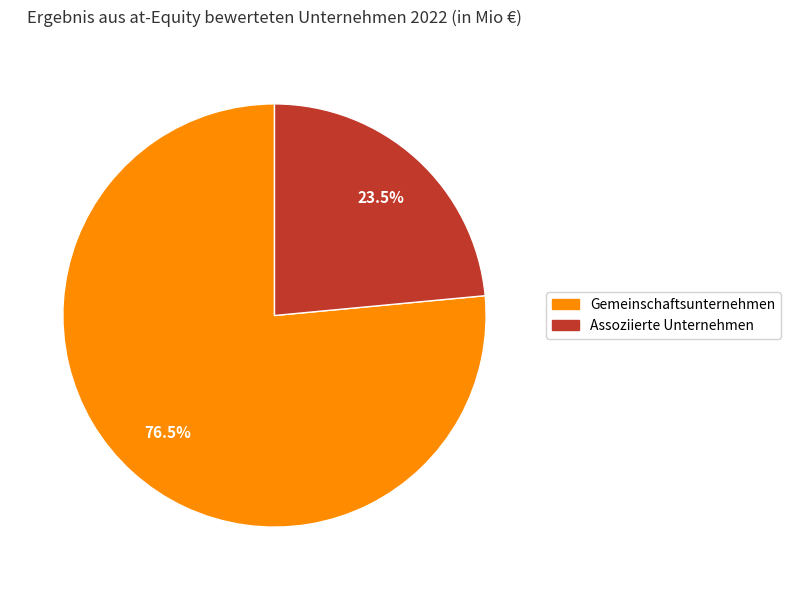

What is the total percentage of Gemeinschaftsunternehmen and Assoziierte Unternehmen?

100.0%